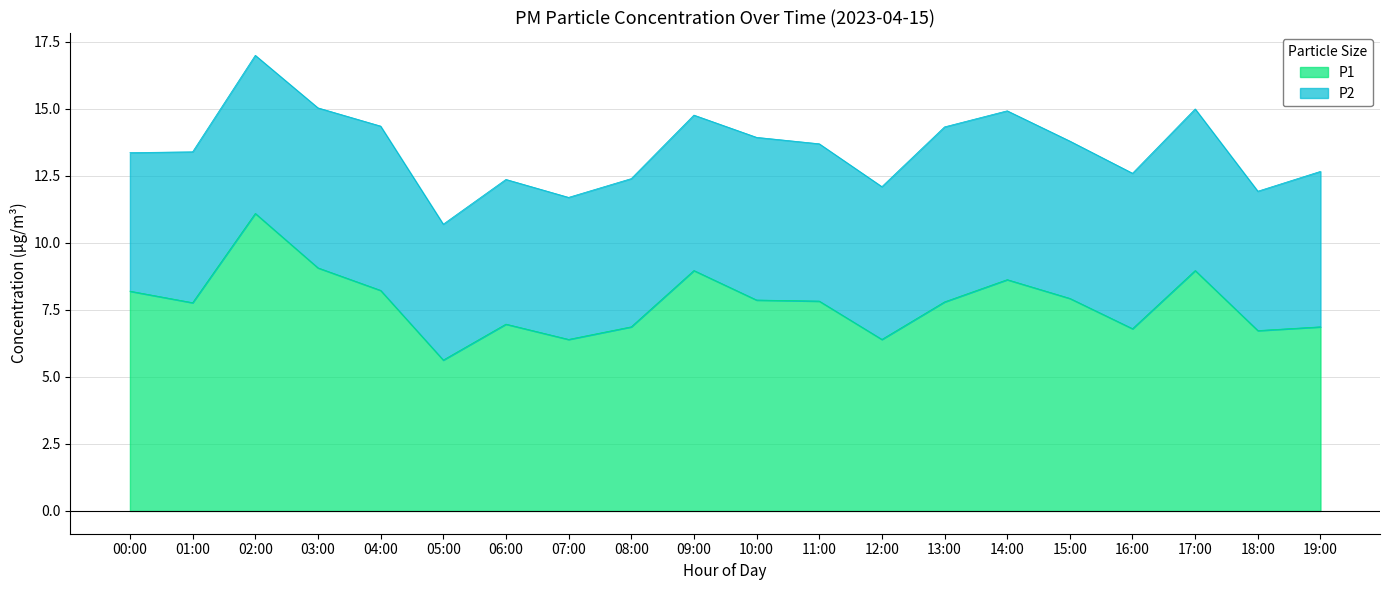

Reading right to left, list all the values displayed in this chart.

19:00=6.9	18:00=6.7	17:00=9.0	16:00=6.8	15:00=7.9	14:00=8.6	13:00=7.8	12:00=6.4	11:00=7.8	10:00=7.9	09:00=9.0	08:00=6.9	07:00=6.4	06:00=7.0	05:00=5.6	04:00=8.2	03:00=9.1	02:00=11.1	01:00=7.8	00:00=8.2